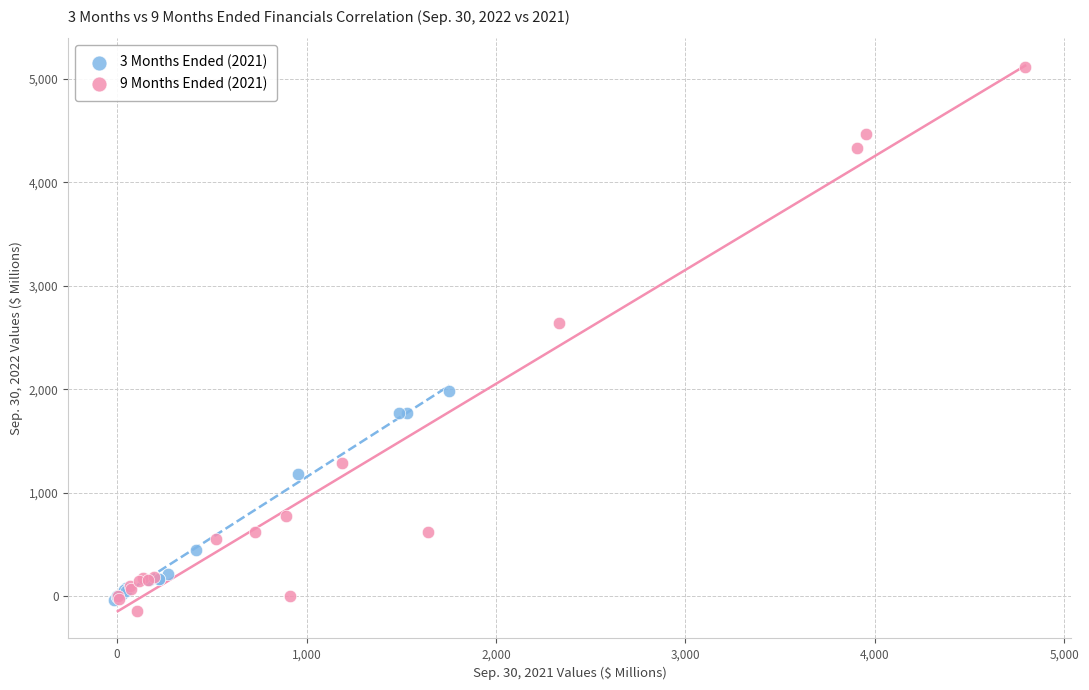

What are all the series names shown in the legend?

3 Months Ended (2021), 9 Months Ended (2021)